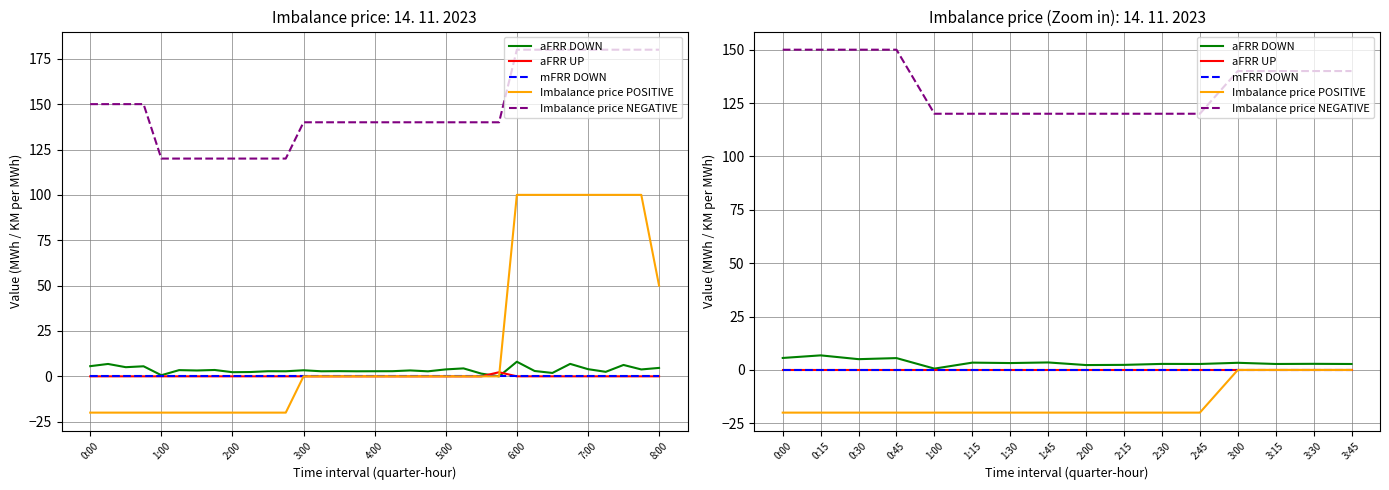

Where does the Imbalance price NEGATIVE series first go above 140?

0:00